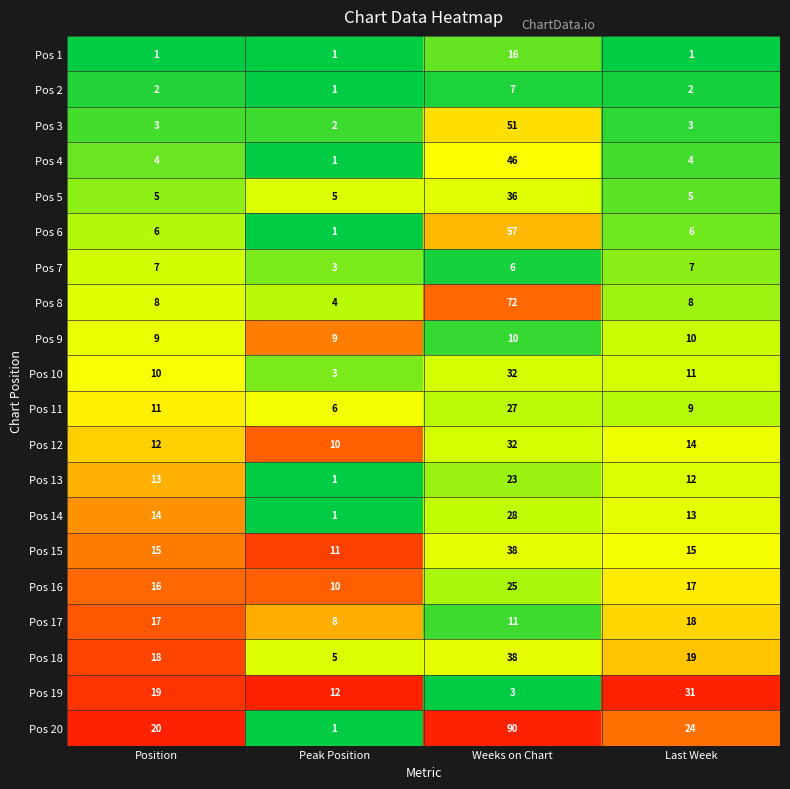

List the labels in order of Pos 10 value, smallest first.

Peak Position, Position, Last Week, Weeks on Chart